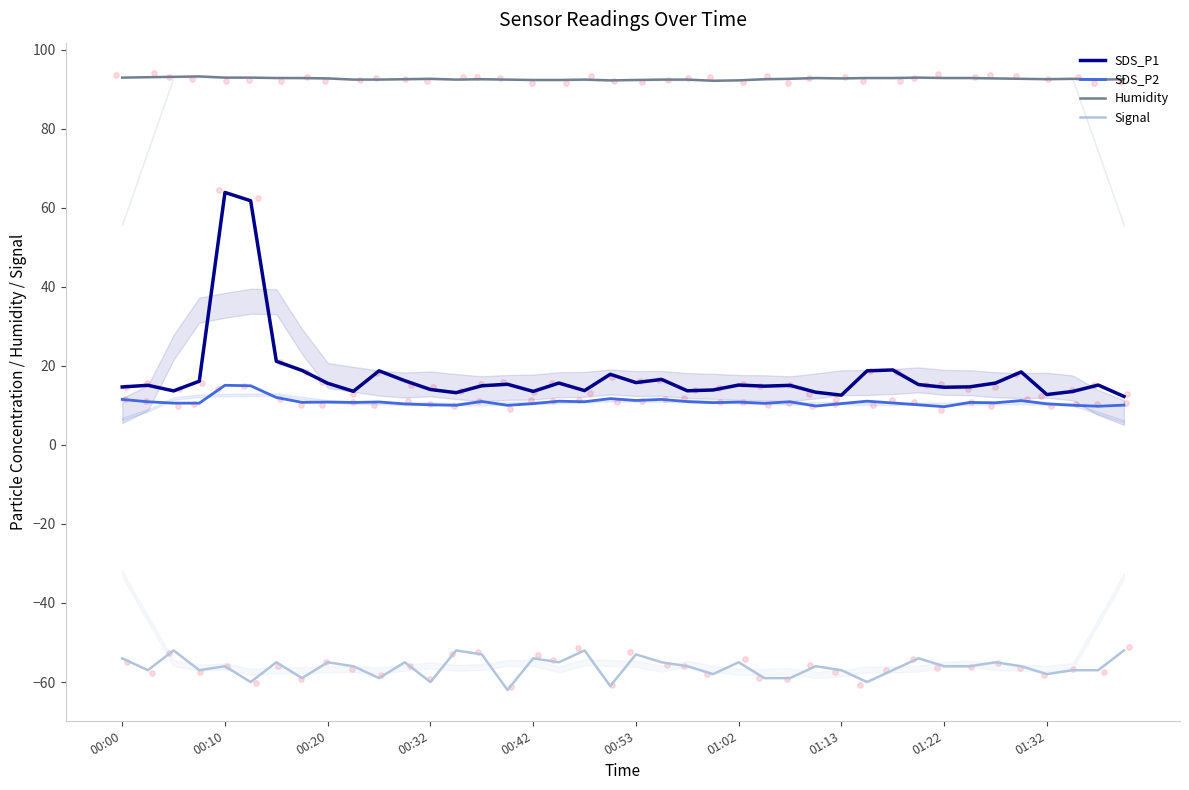

At how many categories does at least one series exceed -34?

40